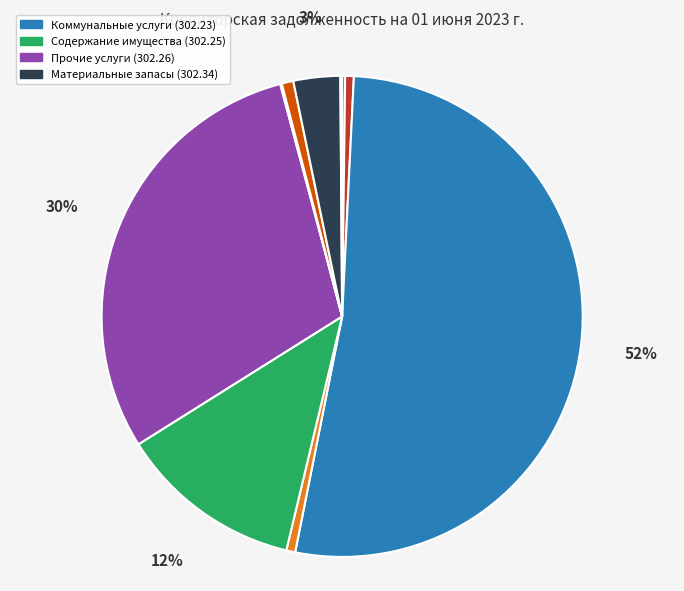

To the nearest percent, what is the difference between the largest and smallest slice percentages?

52%